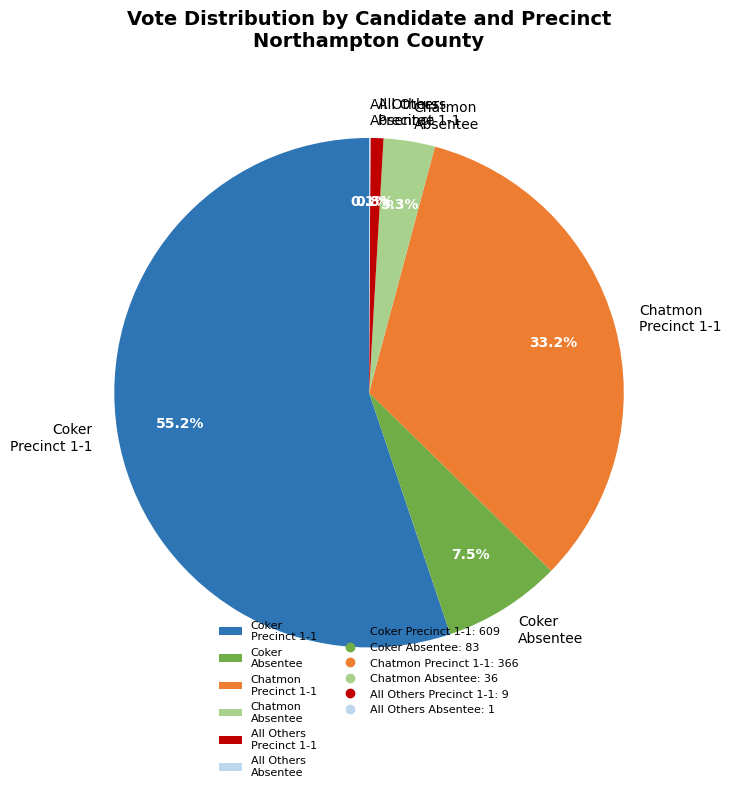

Which category has the biggest portion of the pie?

Coker Precinct 1-1